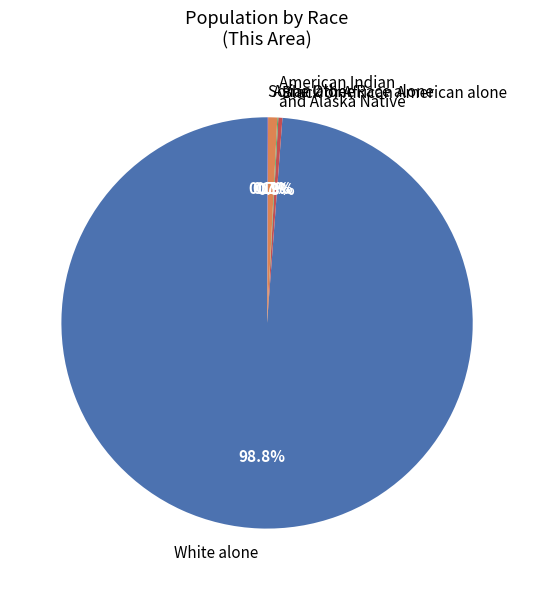

To the nearest percent, what is the average slice percentage?

20%